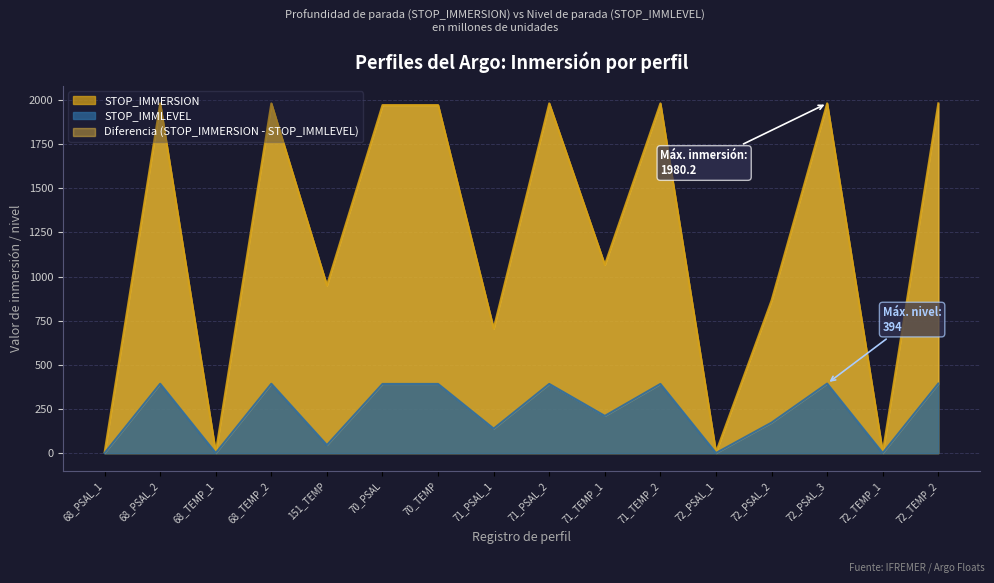

The STOP_IMMLEVEL series shows 0.7 at 72_TEMP_1. True or false?

False